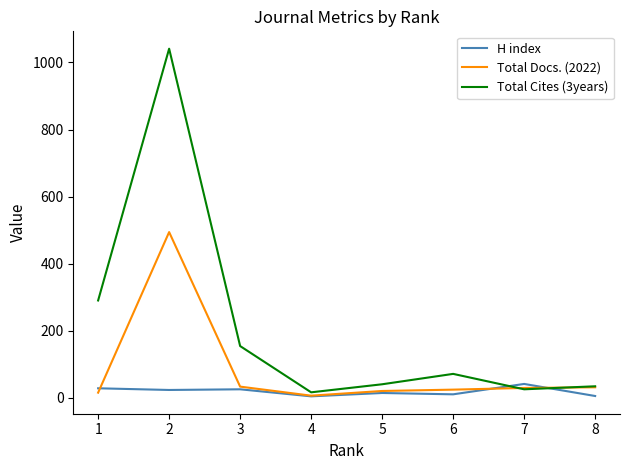

What is the difference between the maximum and minimum values in the Total Docs. (2022) series?

488